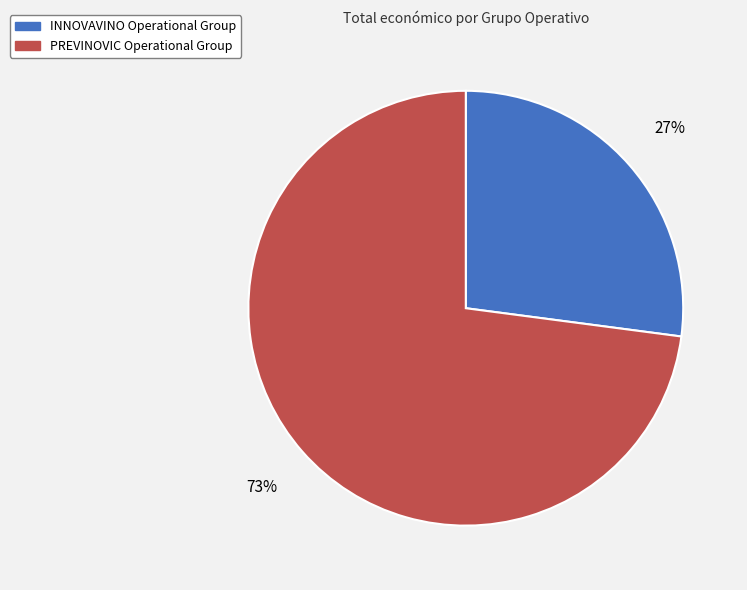

What is the largest slice in the pie chart?

PREVINOVIC Operational Group